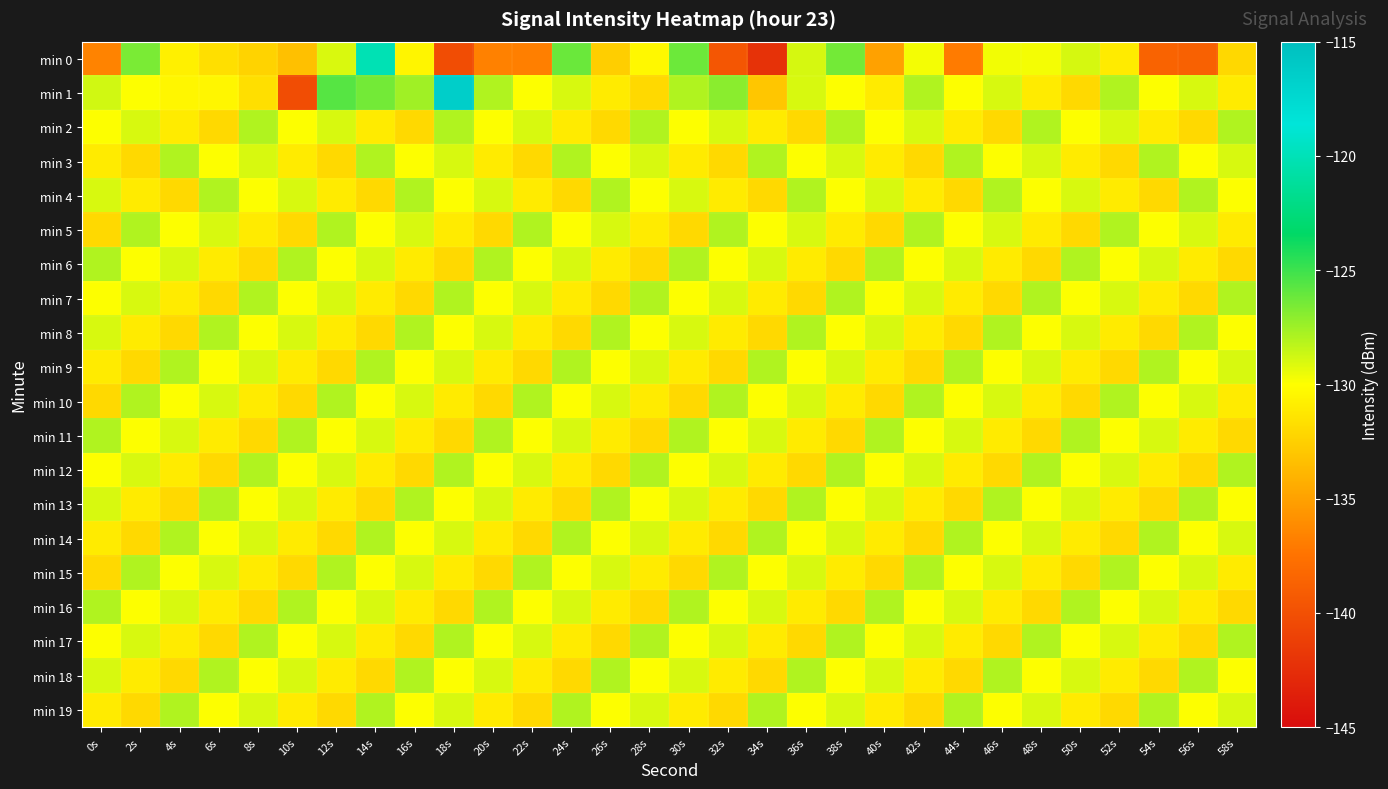

Reading left to right, transcribe all the data shown in this chart.

min 0: 0s=-136.6	2s=-126.6	4s=-130.8	6s=-131.7	8s=-132.3	10s=-133.3	12s=-129.0	14s=-120.1	16s=-130.5	18s=-140.2	20s=-136.7	22s=-136.8	24s=-126.2	26s=-132.6	28s=-130.3	30s=-126.2	32s=-139.6	34s=-142.2	36s=-128.9	38s=-126.4	40s=-135.0	42s=-129.7	44s=-137.0	46s=-129.7	48s=-129.7	50s=-128.9	52s=-131.1	54s=-138.6	56s=-138.8	58s=-132.1
min 1: 0s=-128.8	2s=-130.0	4s=-130.4	6s=-130.4	8s=-131.7	10s=-140.2	12s=-125.7	14s=-126.4	16s=-127.6	18s=-116.4	20s=-128.0	22s=-130.0	24s=-129.0	26s=-131.0	28s=-132.0	30s=-128.0	32s=-127.0	34s=-133.0	36s=-129.0	38s=-130.0	40s=-131.0	42s=-128.0	44s=-130.0	46s=-129.0	48s=-131.0	50s=-132.0	52s=-128.0	54s=-130.0	56s=-129.0	58s=-131.0
min 2: 0s=-130.0	2s=-129.0	4s=-131.0	6s=-132.0	8s=-128.0	10s=-130.0	12s=-129.0	14s=-131.0	16s=-132.0	18s=-128.0	20s=-130.0	22s=-129.0	24s=-131.0	26s=-132.0	28s=-128.0	30s=-130.0	32s=-129.0	34s=-131.0	36s=-132.0	38s=-128.0	40s=-130.0	42s=-129.0	44s=-131.0	46s=-132.0	48s=-128.0	50s=-130.0	52s=-129.0	54s=-131.0	56s=-132.0	58s=-128.0
min 3: 0s=-131.0	2s=-132.0	4s=-128.0	6s=-130.0	8s=-129.0	10s=-131.0	12s=-132.0	14s=-128.0	16s=-130.0	18s=-129.0	20s=-131.0	22s=-132.0	24s=-128.0	26s=-130.0	28s=-129.0	30s=-131.0	32s=-132.0	34s=-128.0	36s=-130.0	38s=-129.0	40s=-131.0	42s=-132.0	44s=-128.0	46s=-130.0	48s=-129.0	50s=-131.0	52s=-132.0	54s=-128.0	56s=-130.0	58s=-129.0
min 4: 0s=-129.0	2s=-131.0	4s=-132.0	6s=-128.0	8s=-130.0	10s=-129.0	12s=-131.0	14s=-132.0	16s=-128.0	18s=-130.0	20s=-129.0	22s=-131.0	24s=-132.0	26s=-128.0	28s=-130.0	30s=-129.0	32s=-131.0	34s=-132.0	36s=-128.0	38s=-130.0	40s=-129.0	42s=-131.0	44s=-132.0	46s=-128.0	48s=-130.0	50s=-129.0	52s=-131.0	54s=-132.0	56s=-128.0	58s=-130.0
min 5: 0s=-132.0	2s=-128.0	4s=-130.0	6s=-129.0	8s=-131.0	10s=-132.0	12s=-128.0	14s=-130.0	16s=-129.0	18s=-131.0	20s=-132.0	22s=-128.0	24s=-130.0	26s=-129.0	28s=-131.0	30s=-132.0	32s=-128.0	34s=-130.0	36s=-129.0	38s=-131.0	40s=-132.0	42s=-128.0	44s=-130.0	46s=-129.0	48s=-131.0	50s=-132.0	52s=-128.0	54s=-130.0	56s=-129.0	58s=-131.0
min 6: 0s=-128.0	2s=-130.0	4s=-129.0	6s=-131.0	8s=-132.0	10s=-128.0	12s=-130.0	14s=-129.0	16s=-131.0	18s=-132.0	20s=-128.0	22s=-130.0	24s=-129.0	26s=-131.0	28s=-132.0	30s=-128.0	32s=-130.0	34s=-129.0	36s=-131.0	38s=-132.0	40s=-128.0	42s=-130.0	44s=-129.0	46s=-131.0	48s=-132.0	50s=-128.0	52s=-130.0	54s=-129.0	56s=-131.0	58s=-132.0
min 7: 0s=-130.0	2s=-129.0	4s=-131.0	6s=-132.0	8s=-128.0	10s=-130.0	12s=-129.0	14s=-131.0	16s=-132.0	18s=-128.0	20s=-130.0	22s=-129.0	24s=-131.0	26s=-132.0	28s=-128.0	30s=-130.0	32s=-129.0	34s=-131.0	36s=-132.0	38s=-128.0	40s=-130.0	42s=-129.0	44s=-131.0	46s=-132.0	48s=-128.0	50s=-130.0	52s=-129.0	54s=-131.0	56s=-132.0	58s=-128.0
min 8: 0s=-129.0	2s=-131.0	4s=-132.0	6s=-128.0	8s=-130.0	10s=-129.0	12s=-131.0	14s=-132.0	16s=-128.0	18s=-130.0	20s=-129.0	22s=-131.0	24s=-132.0	26s=-128.0	28s=-130.0	30s=-129.0	32s=-131.0	34s=-132.0	36s=-128.0	38s=-130.0	40s=-129.0	42s=-131.0	44s=-132.0	46s=-128.0	48s=-130.0	50s=-129.0	52s=-131.0	54s=-132.0	56s=-128.0	58s=-130.0
min 9: 0s=-131.0	2s=-132.0	4s=-128.0	6s=-130.0	8s=-129.0	10s=-131.0	12s=-132.0	14s=-128.0	16s=-130.0	18s=-129.0	20s=-131.0	22s=-132.0	24s=-128.0	26s=-130.0	28s=-129.0	30s=-131.0	32s=-132.0	34s=-128.0	36s=-130.0	38s=-129.0	40s=-131.0	42s=-132.0	44s=-128.0	46s=-130.0	48s=-129.0	50s=-131.0	52s=-132.0	54s=-128.0	56s=-130.0	58s=-129.0
min 10: 0s=-132.0	2s=-128.0	4s=-130.0	6s=-129.0	8s=-131.0	10s=-132.0	12s=-128.0	14s=-130.0	16s=-129.0	18s=-131.0	20s=-132.0	22s=-128.0	24s=-130.0	26s=-129.0	28s=-131.0	30s=-132.0	32s=-128.0	34s=-130.0	36s=-129.0	38s=-131.0	40s=-132.0	42s=-128.0	44s=-130.0	46s=-129.0	48s=-131.0	50s=-132.0	52s=-128.0	54s=-130.0	56s=-129.0	58s=-131.0
min 11: 0s=-128.0	2s=-130.0	4s=-129.0	6s=-131.0	8s=-132.0	10s=-128.0	12s=-130.0	14s=-129.0	16s=-131.0	18s=-132.0	20s=-128.0	22s=-130.0	24s=-129.0	26s=-131.0	28s=-132.0	30s=-128.0	32s=-130.0	34s=-129.0	36s=-131.0	38s=-132.0	40s=-128.0	42s=-130.0	44s=-129.0	46s=-131.0	48s=-132.0	50s=-128.0	52s=-130.0	54s=-129.0	56s=-131.0	58s=-132.0
min 12: 0s=-130.0	2s=-129.0	4s=-131.0	6s=-132.0	8s=-128.0	10s=-130.0	12s=-129.0	14s=-131.0	16s=-132.0	18s=-128.0	20s=-130.0	22s=-129.0	24s=-131.0	26s=-132.0	28s=-128.0	30s=-130.0	32s=-129.0	34s=-131.0	36s=-132.0	38s=-128.0	40s=-130.0	42s=-129.0	44s=-131.0	46s=-132.0	48s=-128.0	50s=-130.0	52s=-129.0	54s=-131.0	56s=-132.0	58s=-128.0
min 13: 0s=-129.0	2s=-131.0	4s=-132.0	6s=-128.0	8s=-130.0	10s=-129.0	12s=-131.0	14s=-132.0	16s=-128.0	18s=-130.0	20s=-129.0	22s=-131.0	24s=-132.0	26s=-128.0	28s=-130.0	30s=-129.0	32s=-131.0	34s=-132.0	36s=-128.0	38s=-130.0	40s=-129.0	42s=-131.0	44s=-132.0	46s=-128.0	48s=-130.0	50s=-129.0	52s=-131.0	54s=-132.0	56s=-128.0	58s=-130.0
min 14: 0s=-131.0	2s=-132.0	4s=-128.0	6s=-130.0	8s=-129.0	10s=-131.0	12s=-132.0	14s=-128.0	16s=-130.0	18s=-129.0	20s=-131.0	22s=-132.0	24s=-128.0	26s=-130.0	28s=-129.0	30s=-131.0	32s=-132.0	34s=-128.0	36s=-130.0	38s=-129.0	40s=-131.0	42s=-132.0	44s=-128.0	46s=-130.0	48s=-129.0	50s=-131.0	52s=-132.0	54s=-128.0	56s=-130.0	58s=-129.0
min 15: 0s=-132.0	2s=-128.0	4s=-130.0	6s=-129.0	8s=-131.0	10s=-132.0	12s=-128.0	14s=-130.0	16s=-129.0	18s=-131.0	20s=-132.0	22s=-128.0	24s=-130.0	26s=-129.0	28s=-131.0	30s=-132.0	32s=-128.0	34s=-130.0	36s=-129.0	38s=-131.0	40s=-132.0	42s=-128.0	44s=-130.0	46s=-129.0	48s=-131.0	50s=-132.0	52s=-128.0	54s=-130.0	56s=-129.0	58s=-131.0
min 16: 0s=-128.0	2s=-130.0	4s=-129.0	6s=-131.0	8s=-132.0	10s=-128.0	12s=-130.0	14s=-129.0	16s=-131.0	18s=-132.0	20s=-128.0	22s=-130.0	24s=-129.0	26s=-131.0	28s=-132.0	30s=-128.0	32s=-130.0	34s=-129.0	36s=-131.0	38s=-132.0	40s=-128.0	42s=-130.0	44s=-129.0	46s=-131.0	48s=-132.0	50s=-128.0	52s=-130.0	54s=-129.0	56s=-131.0	58s=-132.0
min 17: 0s=-130.0	2s=-129.0	4s=-131.0	6s=-132.0	8s=-128.0	10s=-130.0	12s=-129.0	14s=-131.0	16s=-132.0	18s=-128.0	20s=-130.0	22s=-129.0	24s=-131.0	26s=-132.0	28s=-128.0	30s=-130.0	32s=-129.0	34s=-131.0	36s=-132.0	38s=-128.0	40s=-130.0	42s=-129.0	44s=-131.0	46s=-132.0	48s=-128.0	50s=-130.0	52s=-129.0	54s=-131.0	56s=-132.0	58s=-128.0
min 18: 0s=-129.0	2s=-131.0	4s=-132.0	6s=-128.0	8s=-130.0	10s=-129.0	12s=-131.0	14s=-132.0	16s=-128.0	18s=-130.0	20s=-129.0	22s=-131.0	24s=-132.0	26s=-128.0	28s=-130.0	30s=-129.0	32s=-131.0	34s=-132.0	36s=-128.0	38s=-130.0	40s=-129.0	42s=-131.0	44s=-132.0	46s=-128.0	48s=-130.0	50s=-129.0	52s=-131.0	54s=-132.0	56s=-128.0	58s=-130.0
min 19: 0s=-131.0	2s=-132.0	4s=-128.0	6s=-130.0	8s=-129.0	10s=-131.0	12s=-132.0	14s=-128.0	16s=-130.0	18s=-129.0	20s=-131.0	22s=-132.0	24s=-128.0	26s=-130.0	28s=-129.0	30s=-131.0	32s=-132.0	34s=-128.0	36s=-130.0	38s=-129.0	40s=-131.0	42s=-132.0	44s=-128.0	46s=-130.0	48s=-129.0	50s=-131.0	52s=-132.0	54s=-128.0	56s=-130.0	58s=-129.0